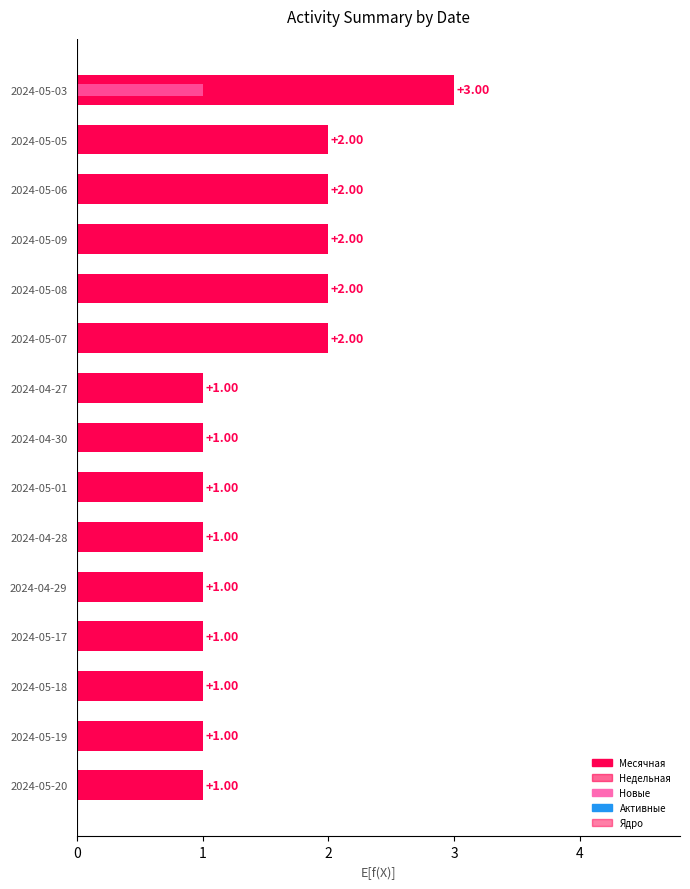

The value of Ядро at 3 is 0.1. True or false?

True